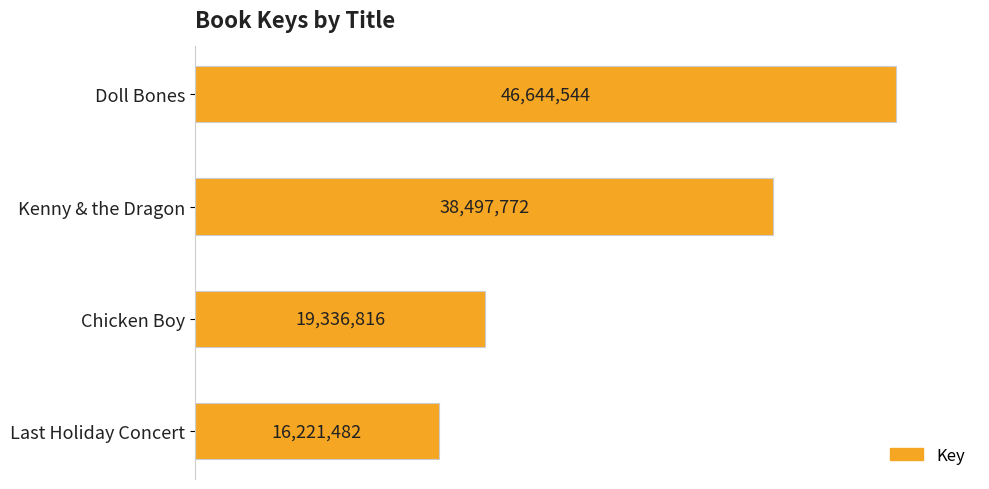

Does the chart contain any negative values?

No